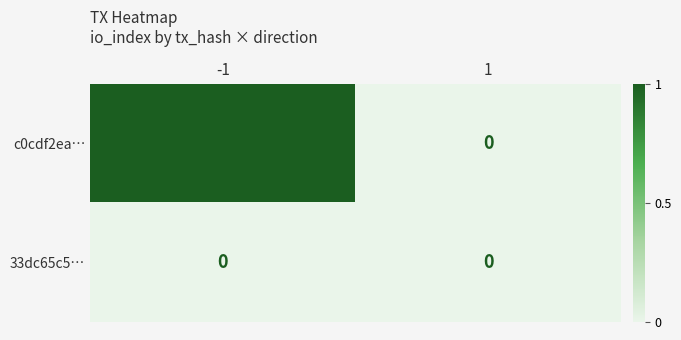

What is the total value across all series at -1?

1